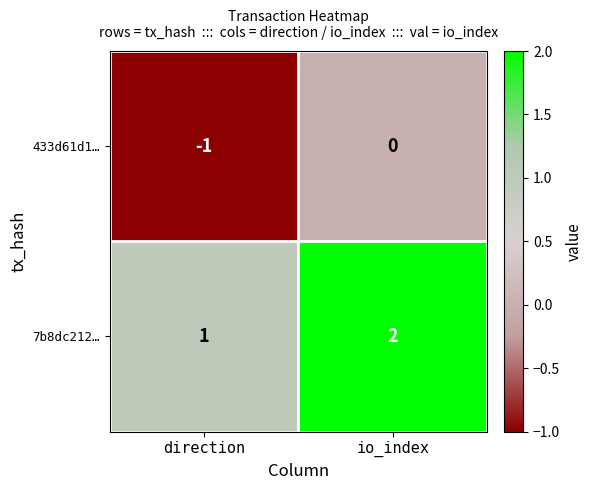

At which label is 7b8dc212… closest to 1?

direction